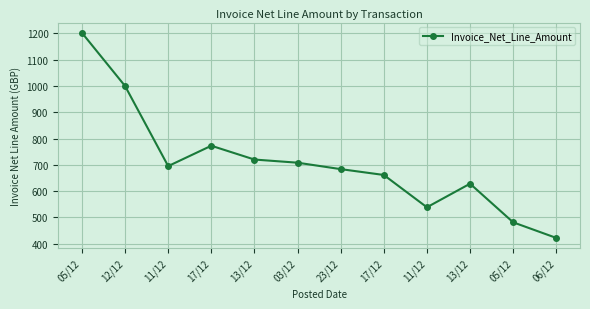

How many lines are shown in the chart?

1